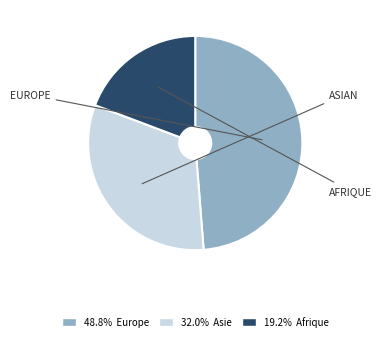

Is there any slice that represents more than half of the pie?

No